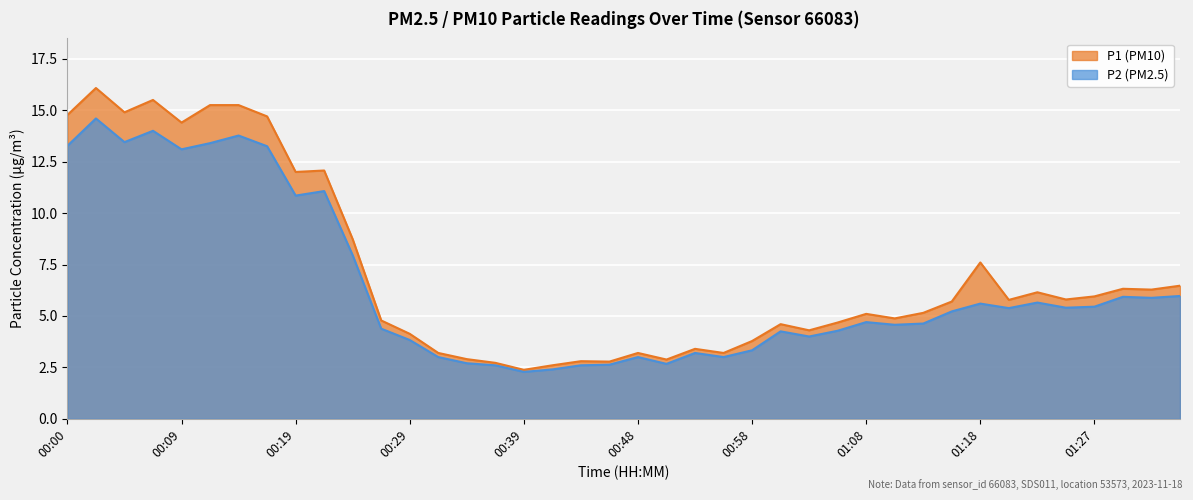

The P1 series shows 4.3 at 01:03. True or false?

True